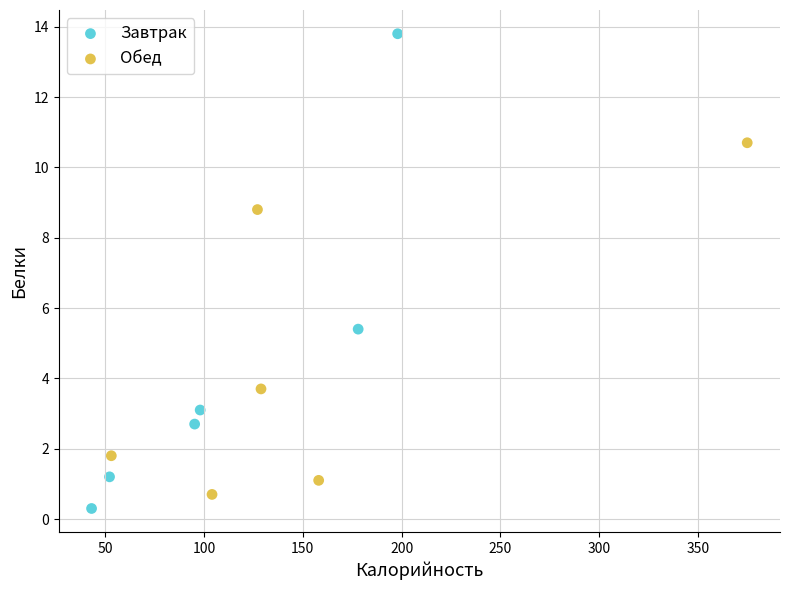

Which series reaches the maximum Y coordinate?

Завтрак